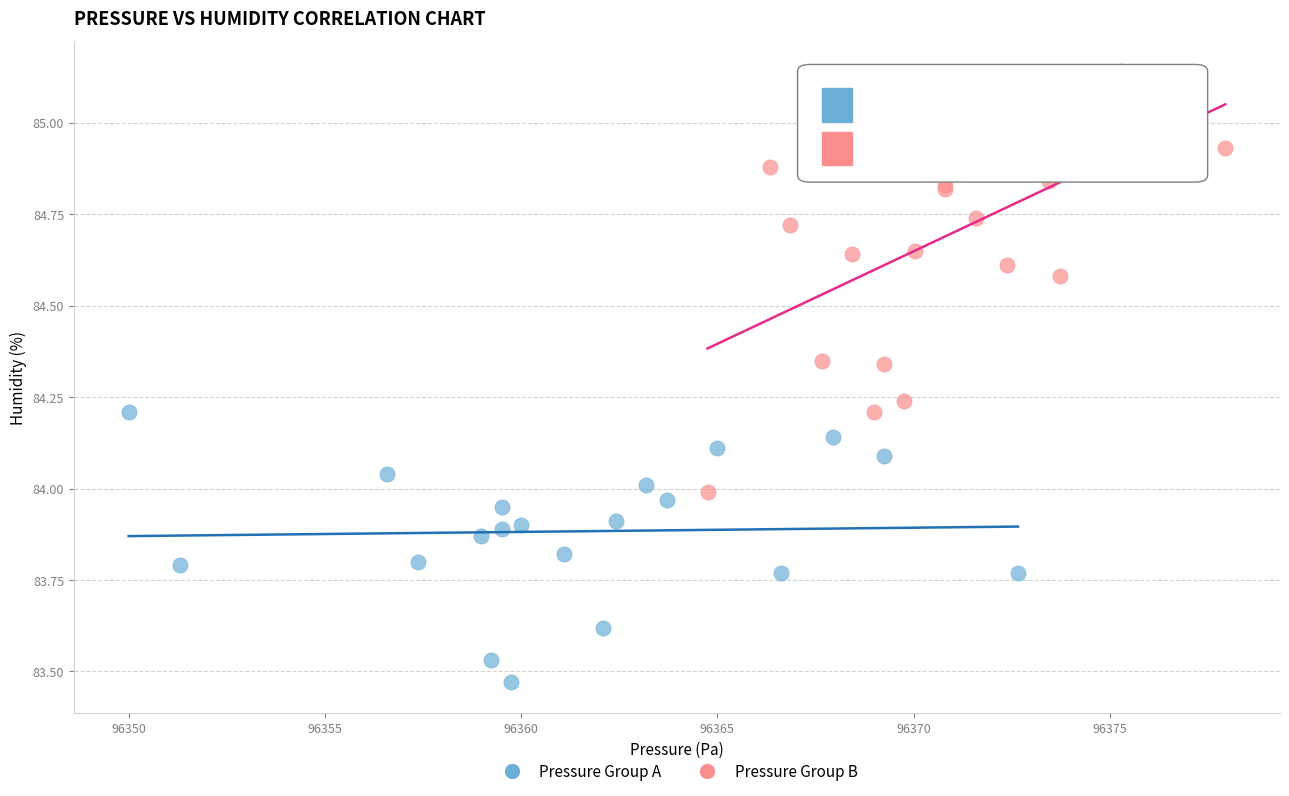

Which series reaches the maximum Y coordinate?

Pressure Group B